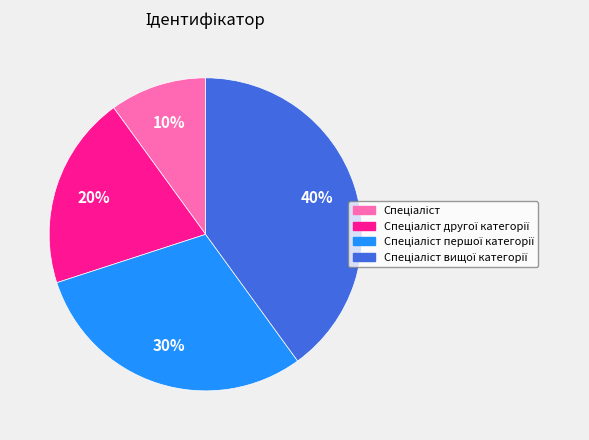

Does any single category account for the majority?

No